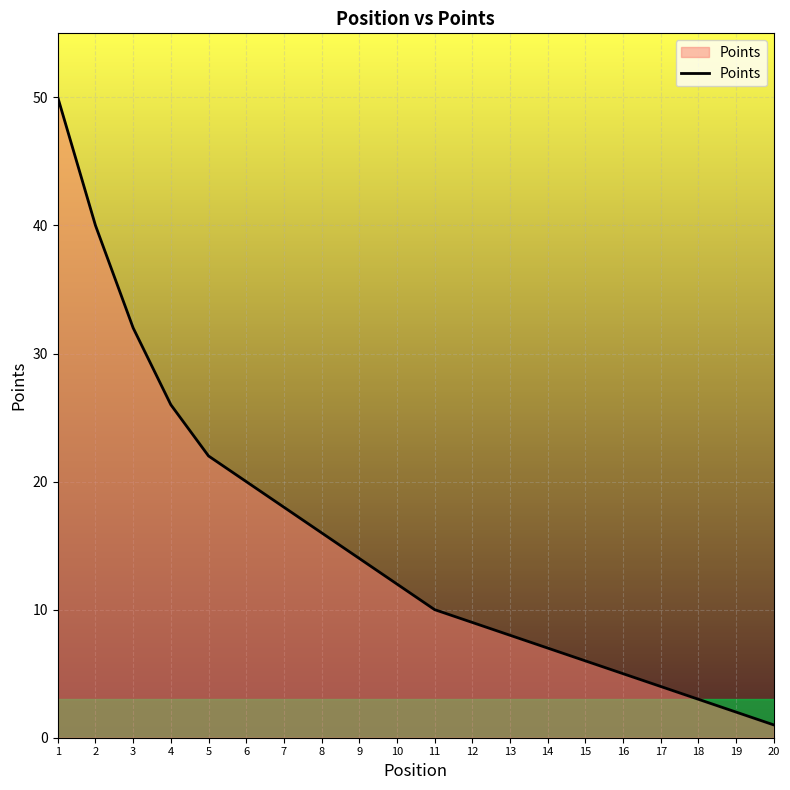

What is the average value?

15